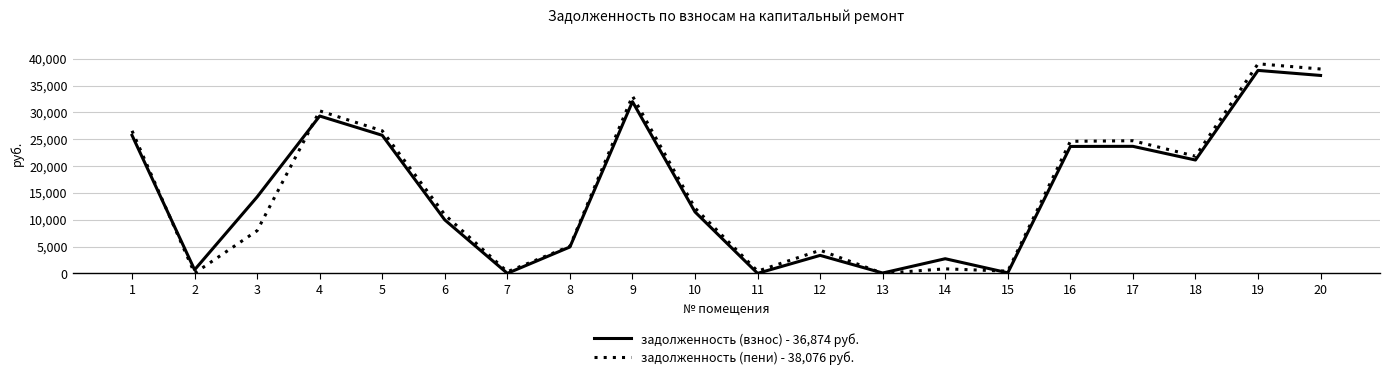

Is this an area chart (filled region under the line)?

No